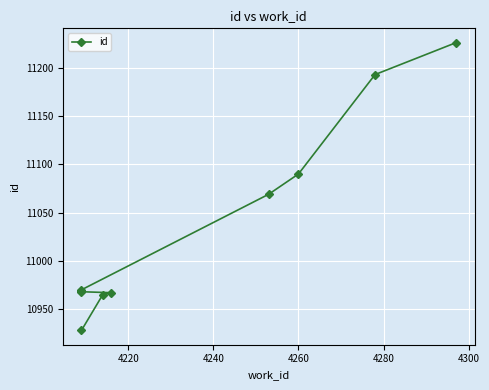

What is the value of the 10th point from the left?

11226